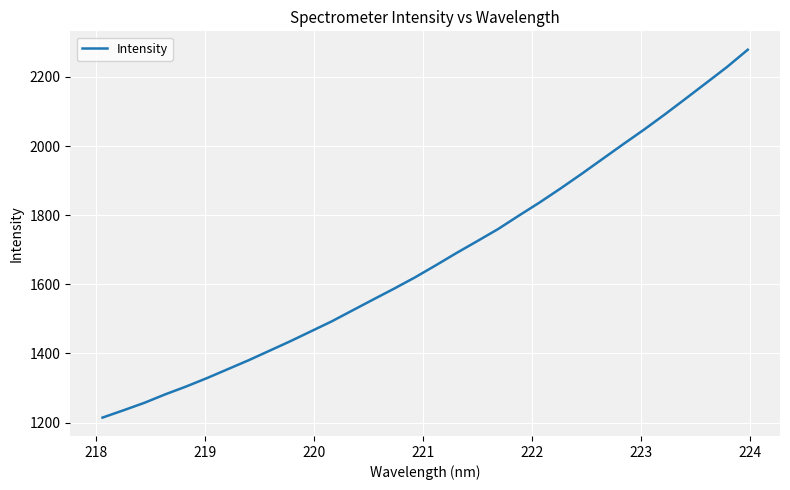

What is the smallest value displayed?

1214.6